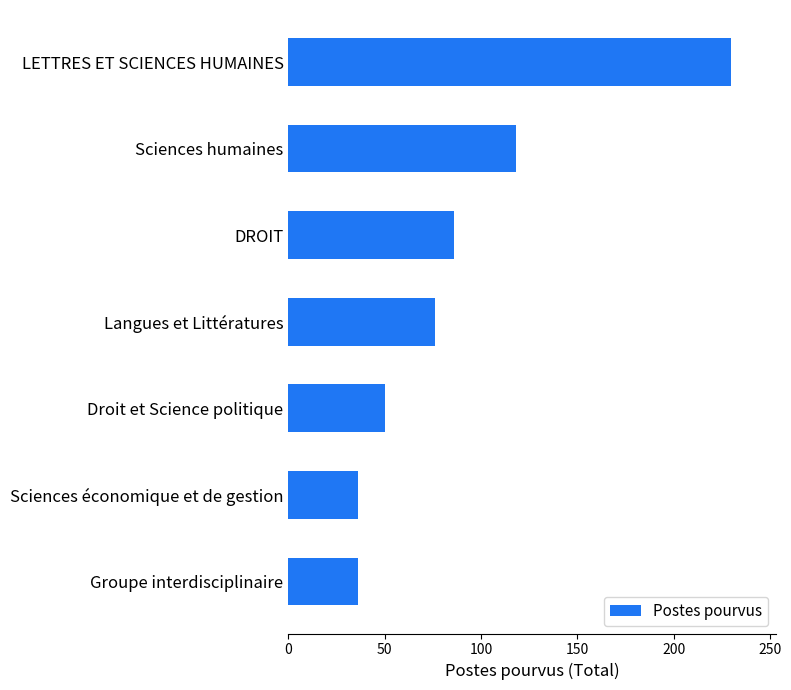

Where is the data nearest to the value 133?

Sciences humaines